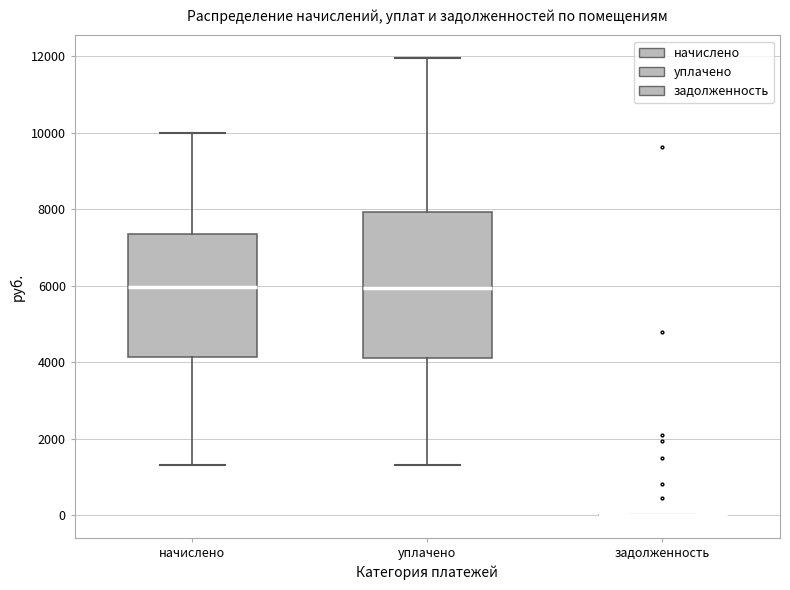

Reading left to right, transcribe this box plot: for each box, give where its median line is, the range the box spans, and where its two whiskers end, as read against the y-axis. The values are not printed on the chart, so give them approximately, as read against the axis.

начислено: median 6000, box 4200 to 7400, whiskers 1400 to 10000
уплачено: median 6000, box 4200 to 8000, whiskers 1400 to 12000
задолженность: box collapsed to a line at 0, whiskers 0 to 0